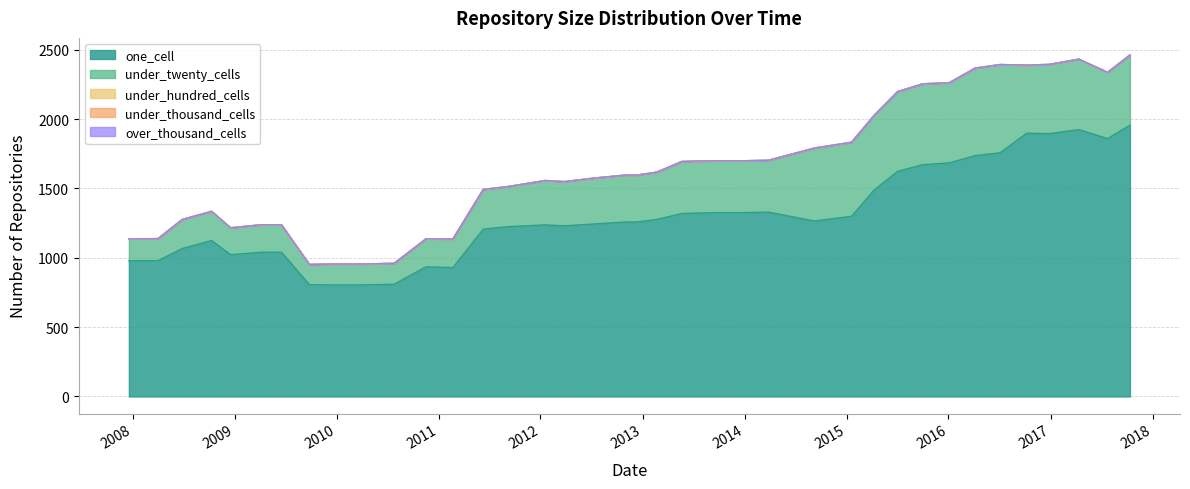

How many lines are shown in the chart?

5